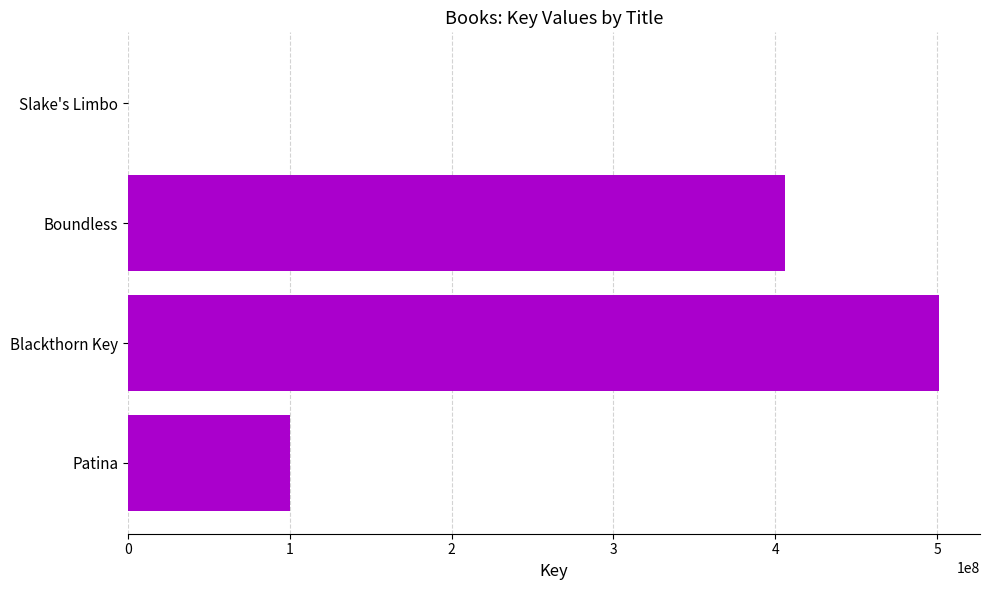

What is the greatest value displayed?

501383390